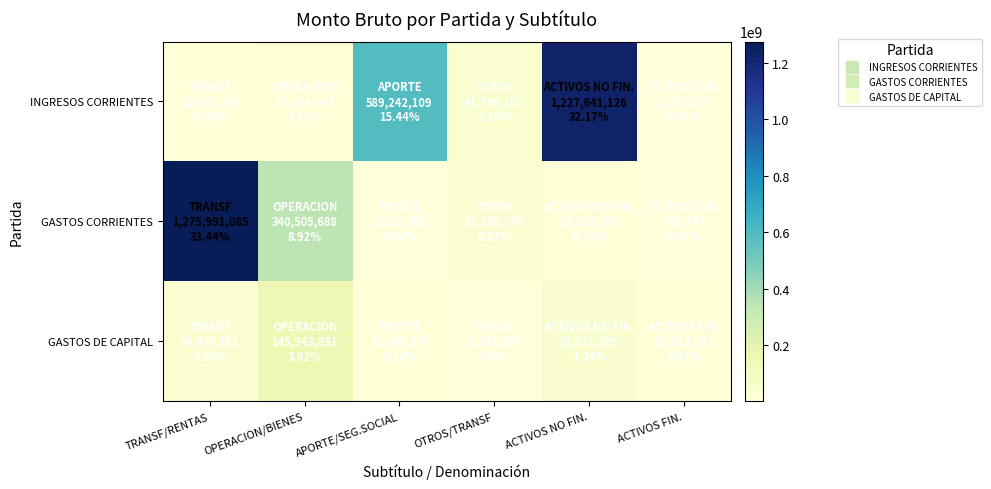

What is the total value across all series at OTROS/TRANSF?

78280386